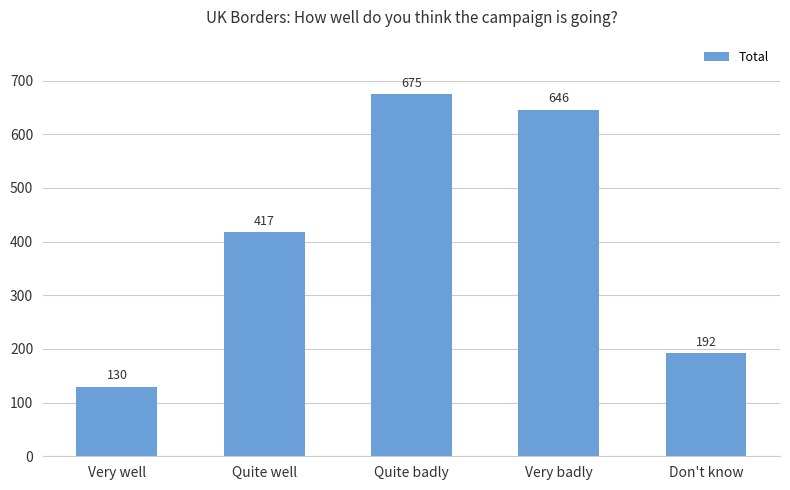

How many data points does each series have?

5